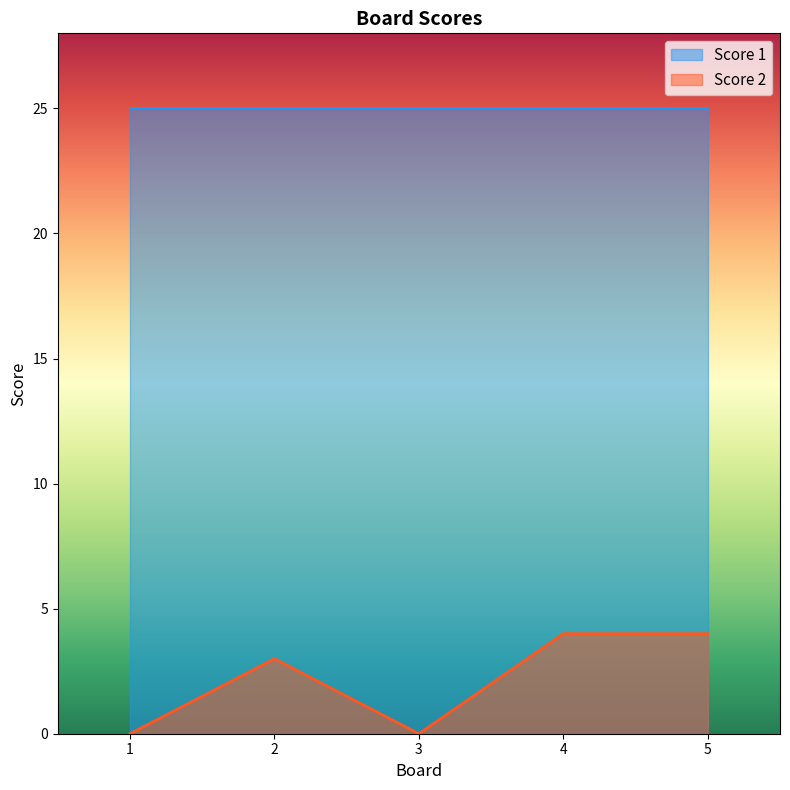

Where does the data first go above 3?

4